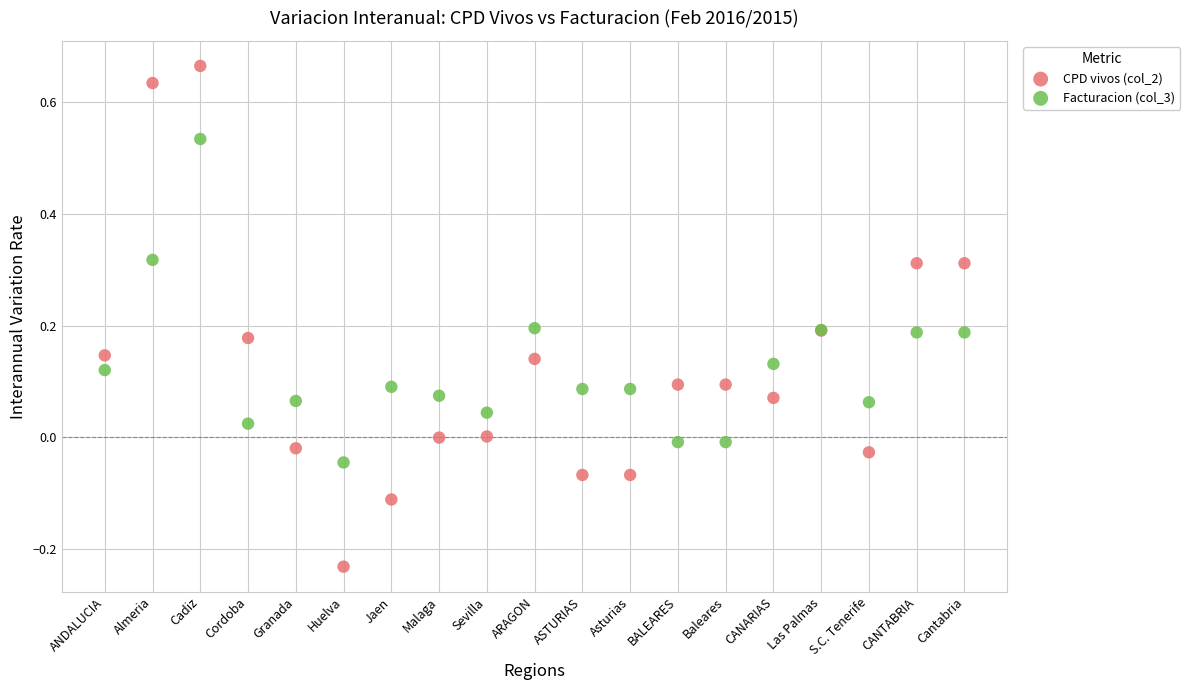

Which series reaches the maximum Y coordinate?

CPD vivos (col_2)